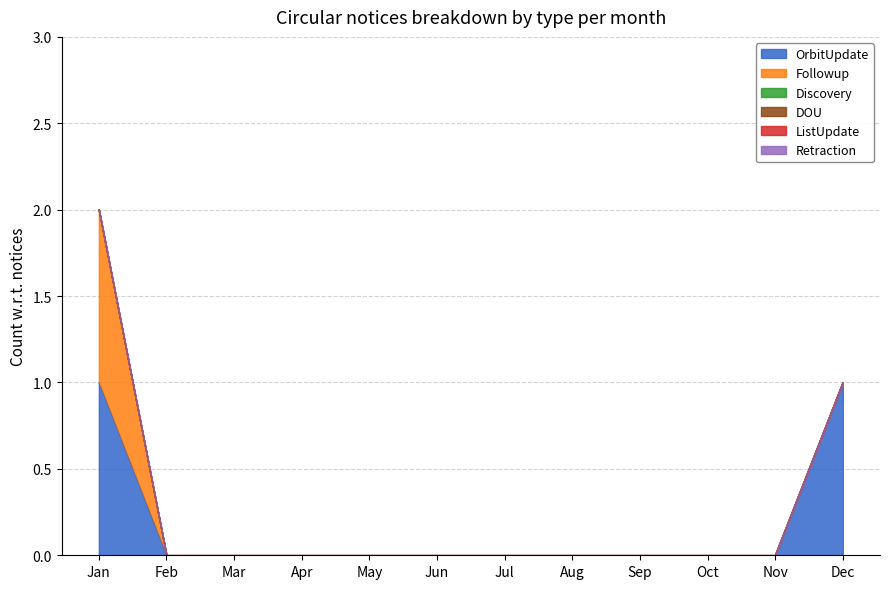

True or false: DOU and Discovery cross at least once.

False